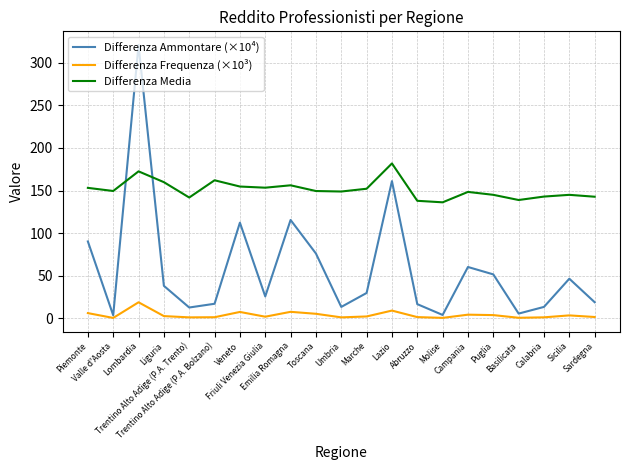

Which series has the largest range (max minus min)?

Differenza Ammontare (×10⁴)